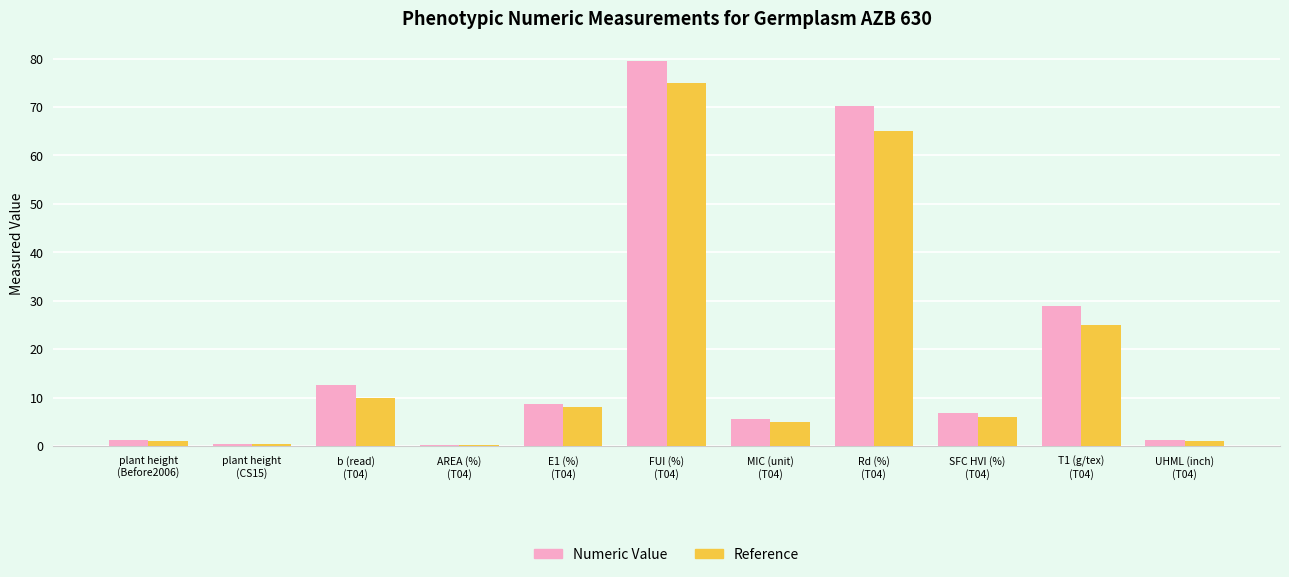

The value of Numeric Value at plant height
(CS15) is 0.5. True or false?

True